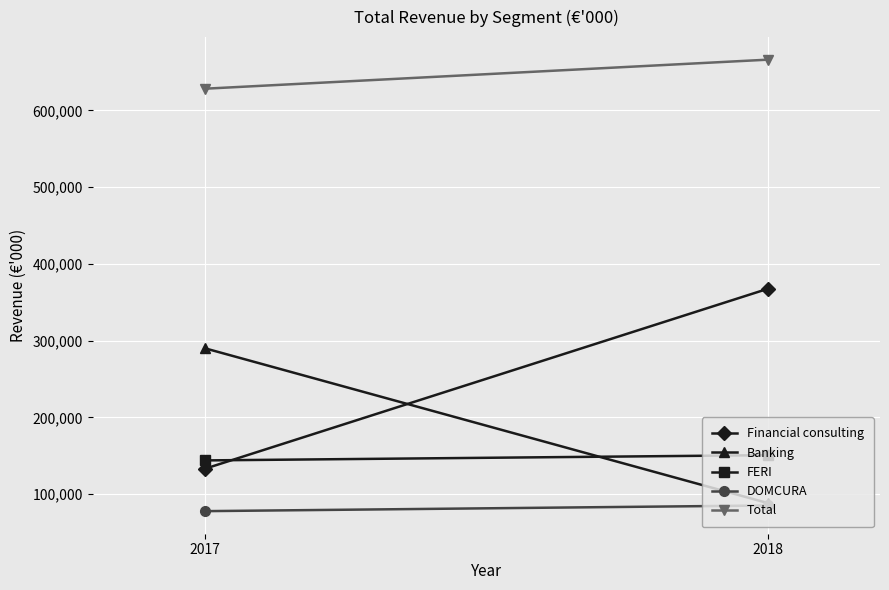

What is the sum of all Financial consulting values?

500651